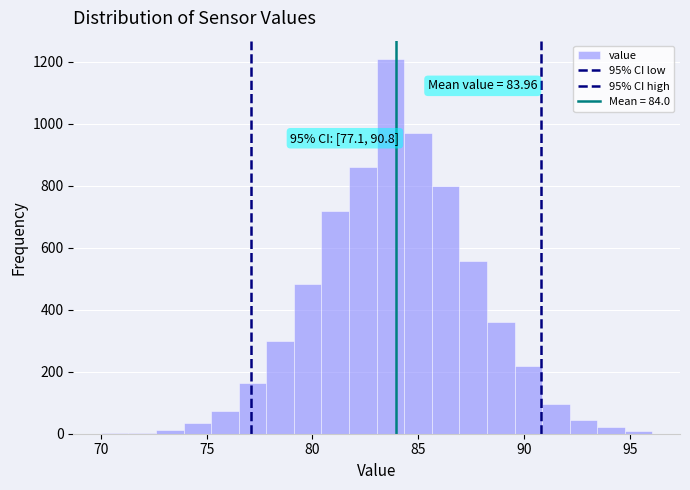

Read against the x-axis, roughly where is the centre of the tallest bar?

83.5